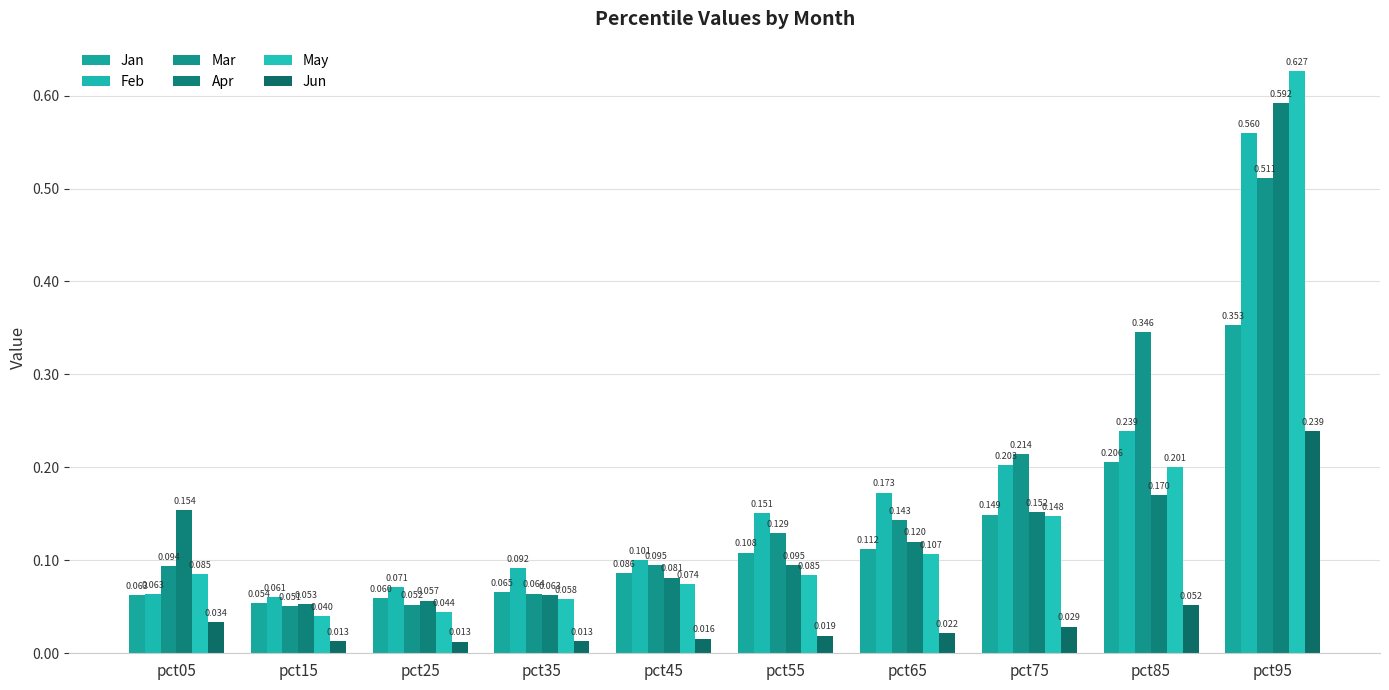

What is the value of the Jan bar at the 3rd from the left?

0.1